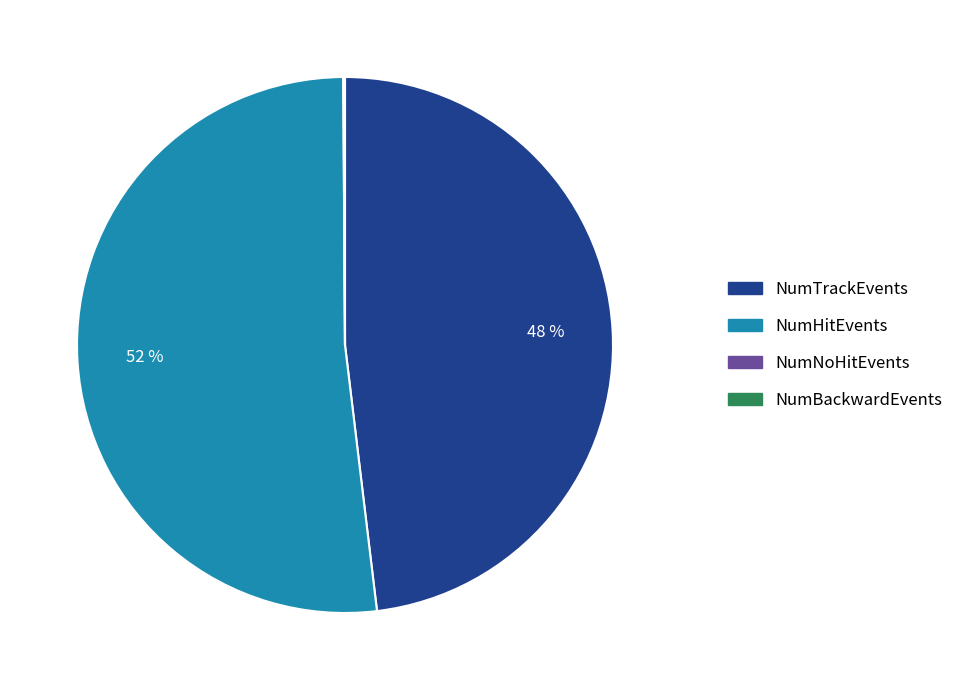

Is NumTrackEvents the majority of the pie?

No